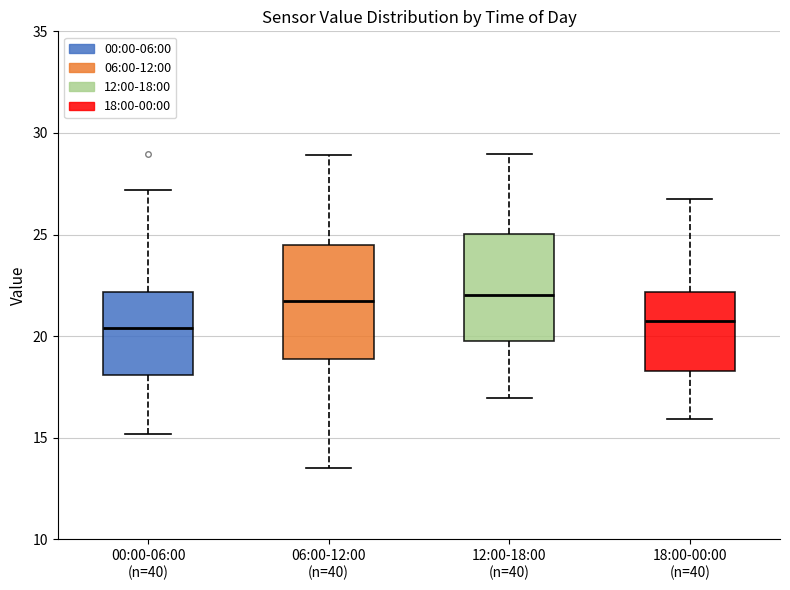

Reading left to right, read every box against the y-axis: the position of its median line, the range the box covers, and the ends of its whiskers. The values are not printed on the chart, so give them approximately, as read against the axis.

00:00-06:00 (n=40): median 20.5, box 18.0 to 22.0, whiskers 15.0 to 27.0
06:00-12:00 (n=40): median 22.0, box 19.0 to 24.5, whiskers 13.5 to 29.0
12:00-18:00 (n=40): median 22.0, box 19.5 to 25.0, whiskers 17.0 to 29.0
18:00-00:00 (n=40): median 21.0, box 18.5 to 22.0, whiskers 16.0 to 26.5